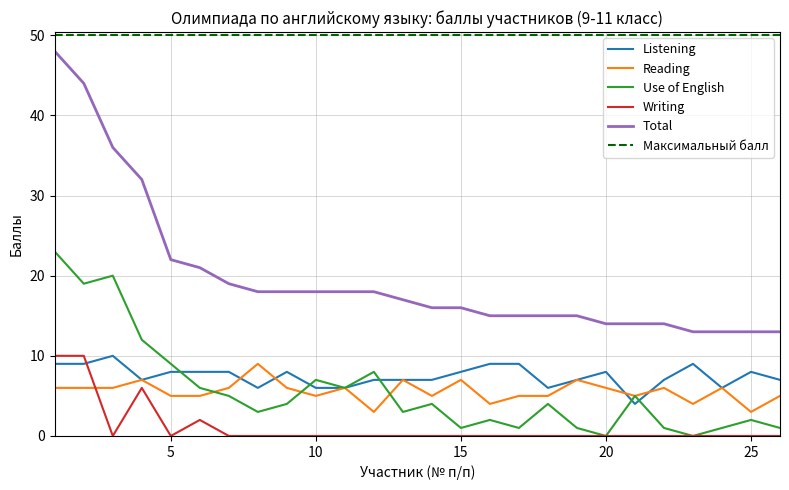

How many intersections are there between Reading and Writing?

1